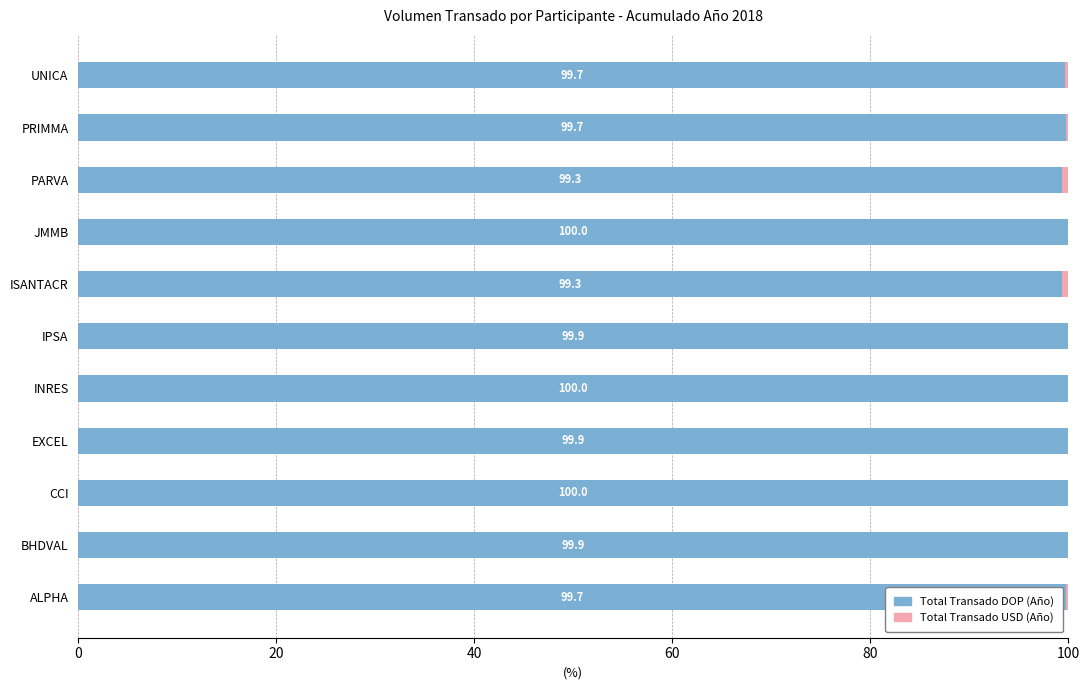

Count the number of categories in the chart.

11